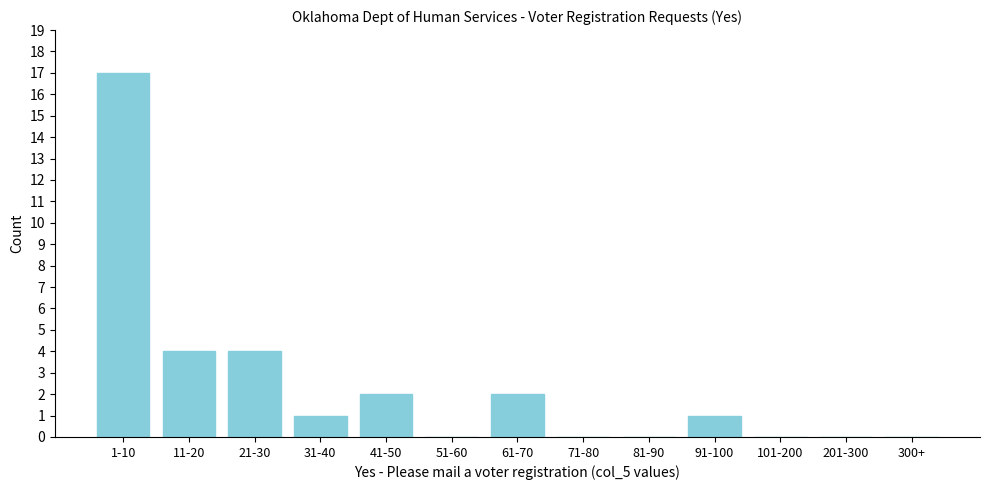

Reading right to left, extract all data points from this chart.

300+=0	201-300=0	101-200=0	91-100=1	81-90=0	71-80=0	61-70=2	51-60=0	41-50=2	31-40=1	21-30=4	11-20=4	1-10=17